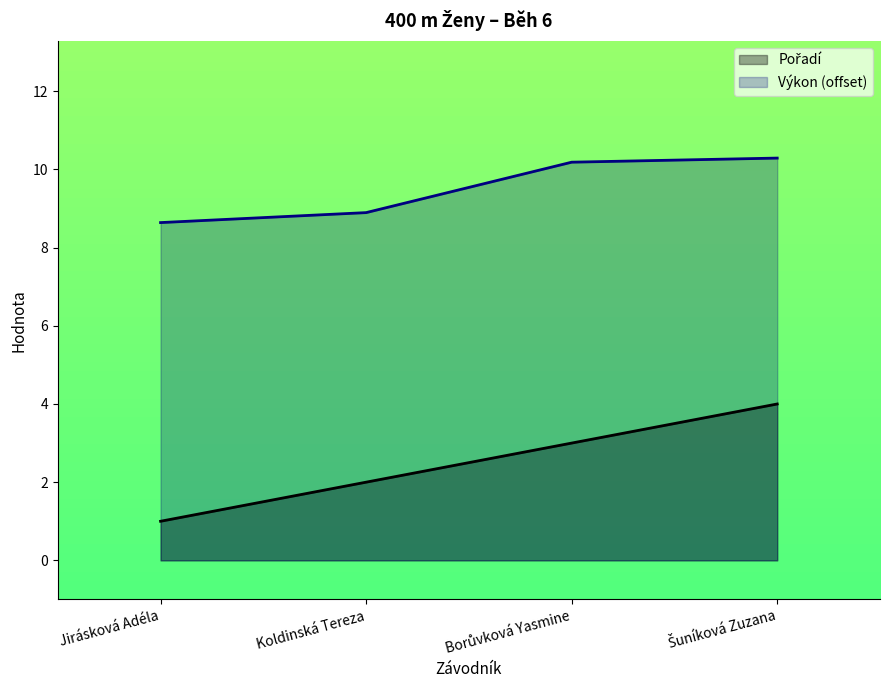

Is it true that Pořadí equals 2.9 at Koldinská Tereza?

False